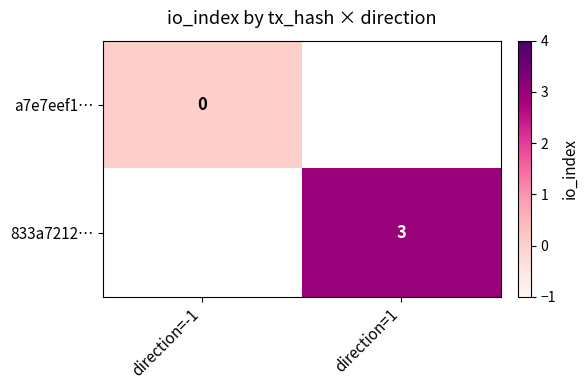

The 833a7212… series shows 3 at direction=1. True or false?

True